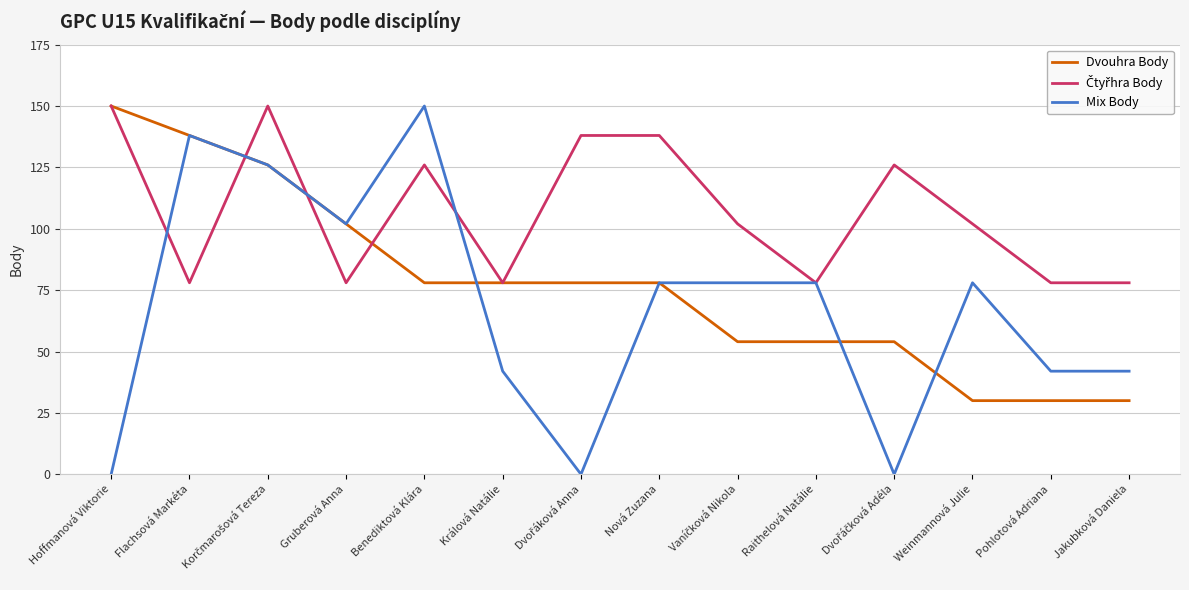

Is it true that Dvouhra Body equals 177 at Gruberová Anna?

False